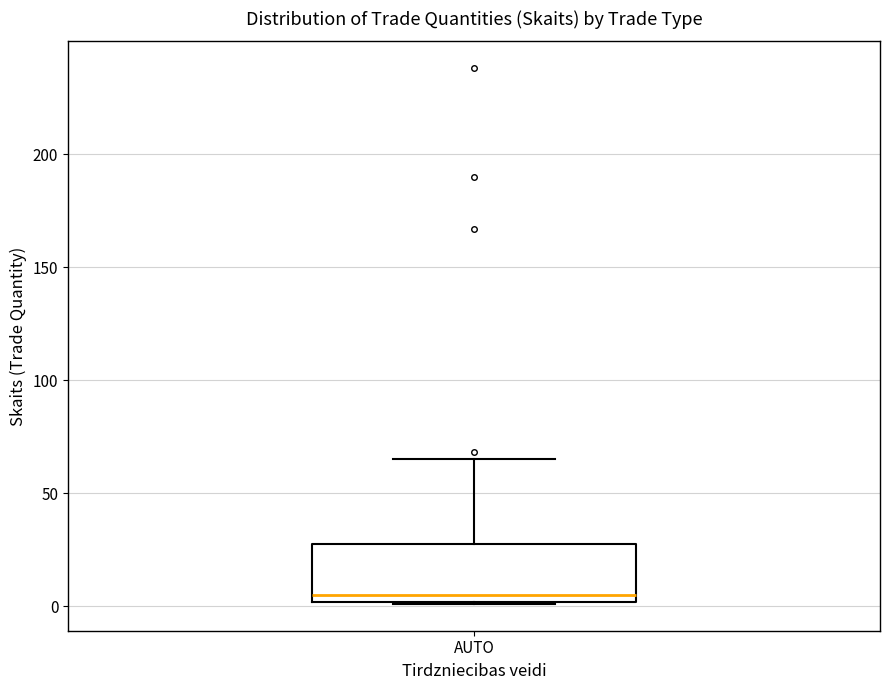

Read this box plot against the y-axis: the position of the median line, the range covered by the box, and the ends of both whiskers. The values are not printed on the chart, so give them approximately, as read against the axis.

median 5, box 0 to 30, whiskers 0 to 65